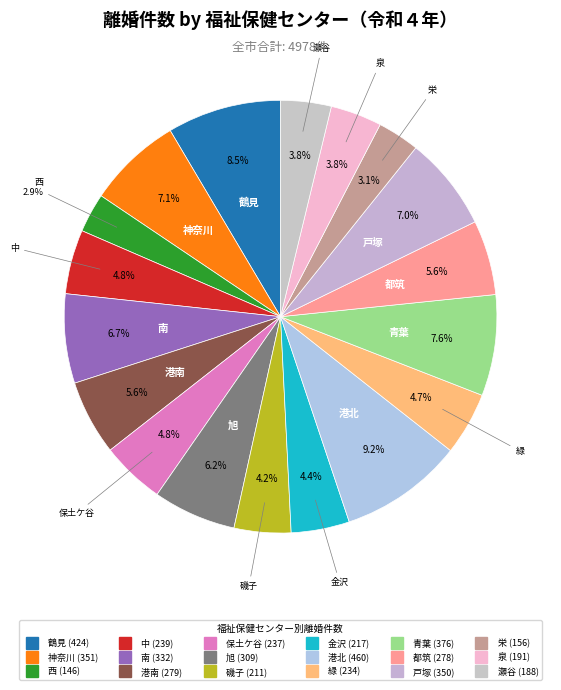

How many slices are in this pie chart?

18